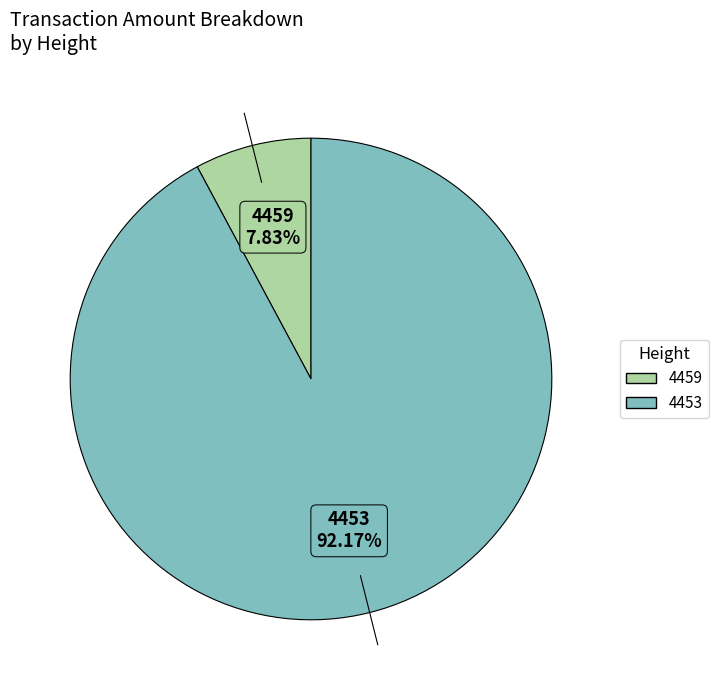

Count the number of slices in the pie.

2